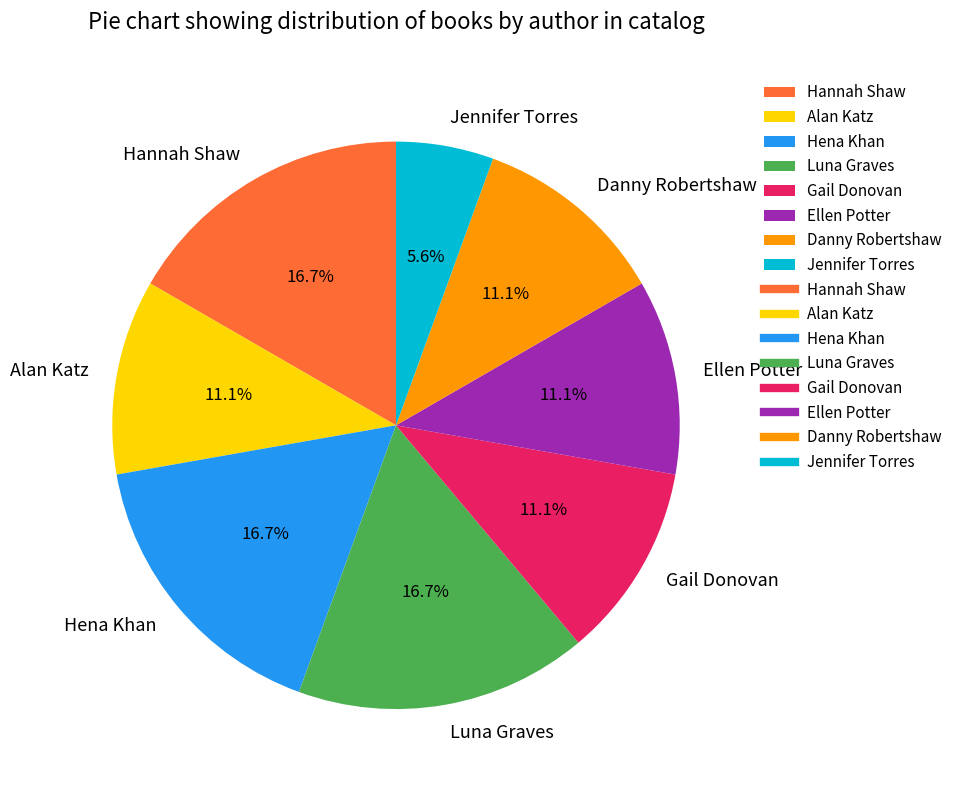

Does any single category account for the majority?

No